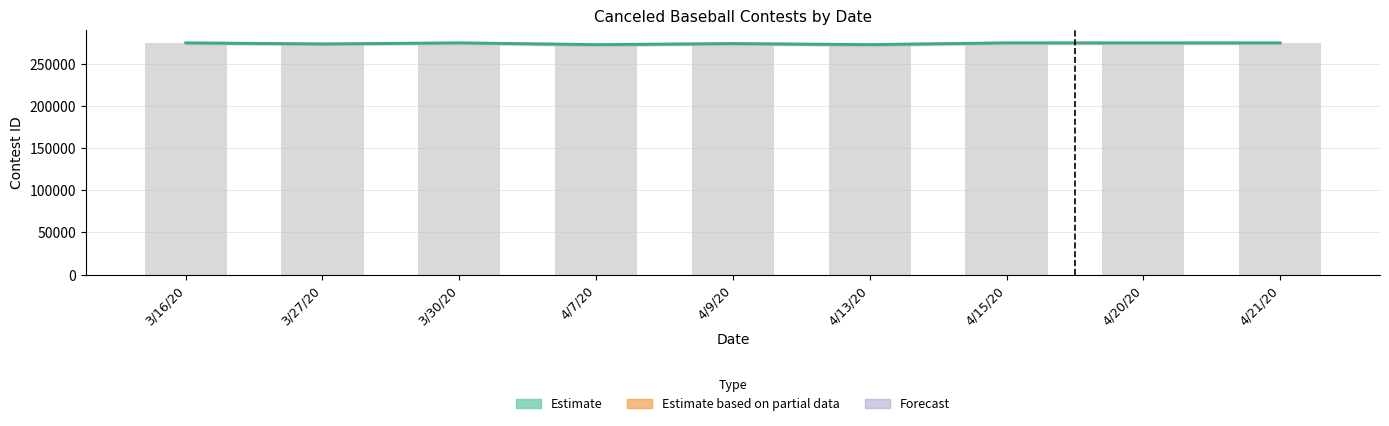

What is the smallest value displayed?

272495